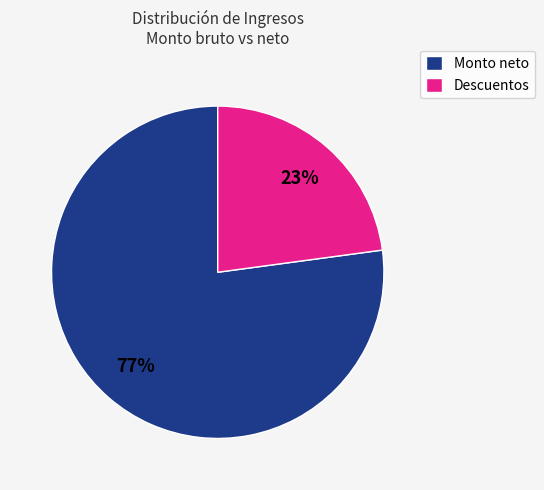

Approximately how many times larger is the value at Descuentos compared to Monto neto?

0.3